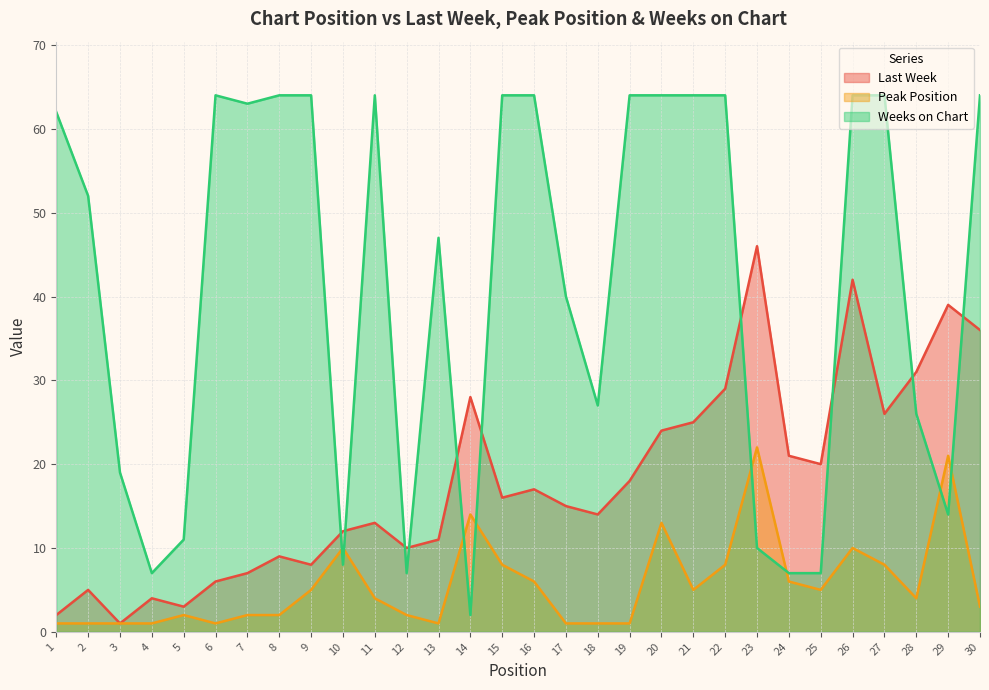

What is the smallest value displayed?

1